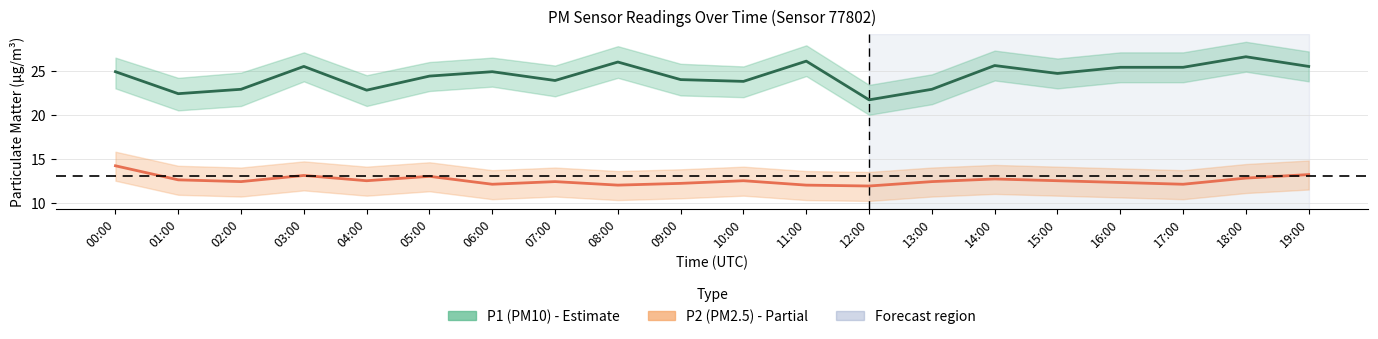

What is the minimum value shown in the chart?

11.9